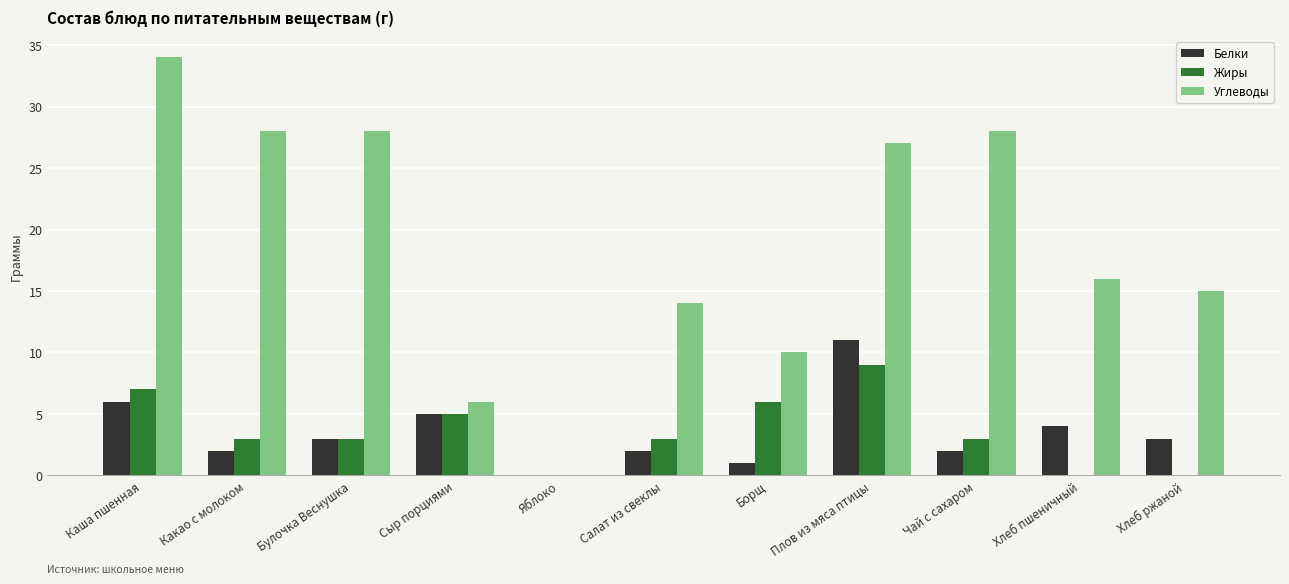

The Углеводы series shows 6 at Сыр порциями. True or false?

True